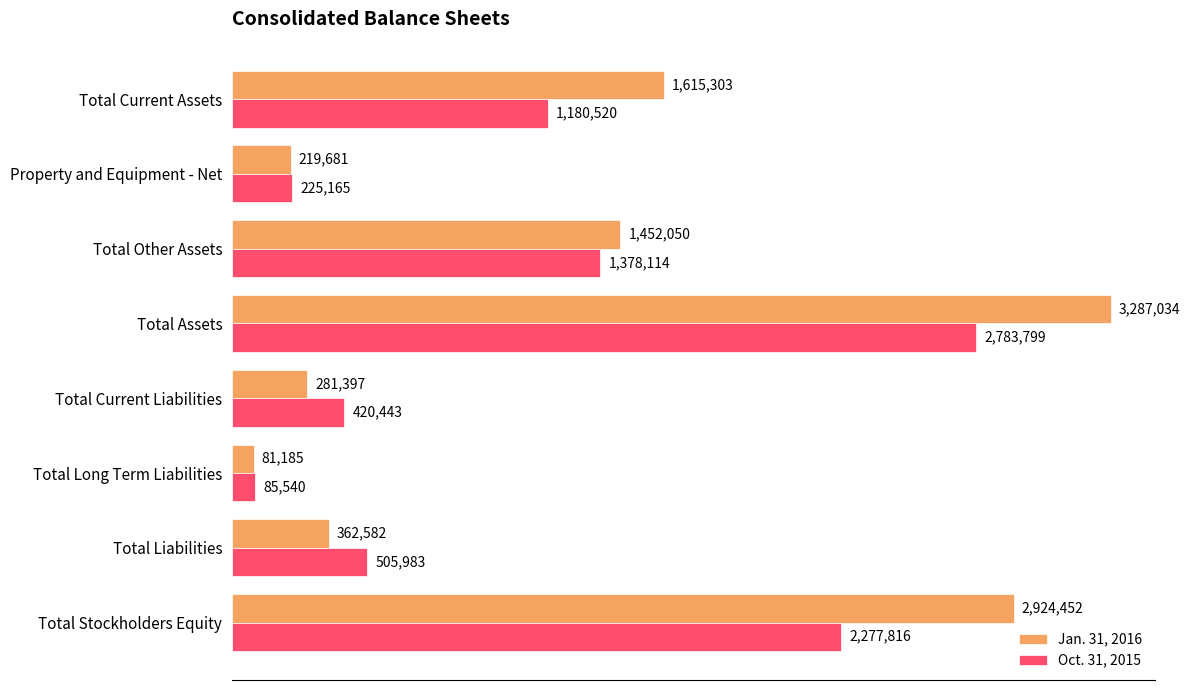

What is the difference between the maximum and minimum values in the Jan. 31, 2016 series?

3205849